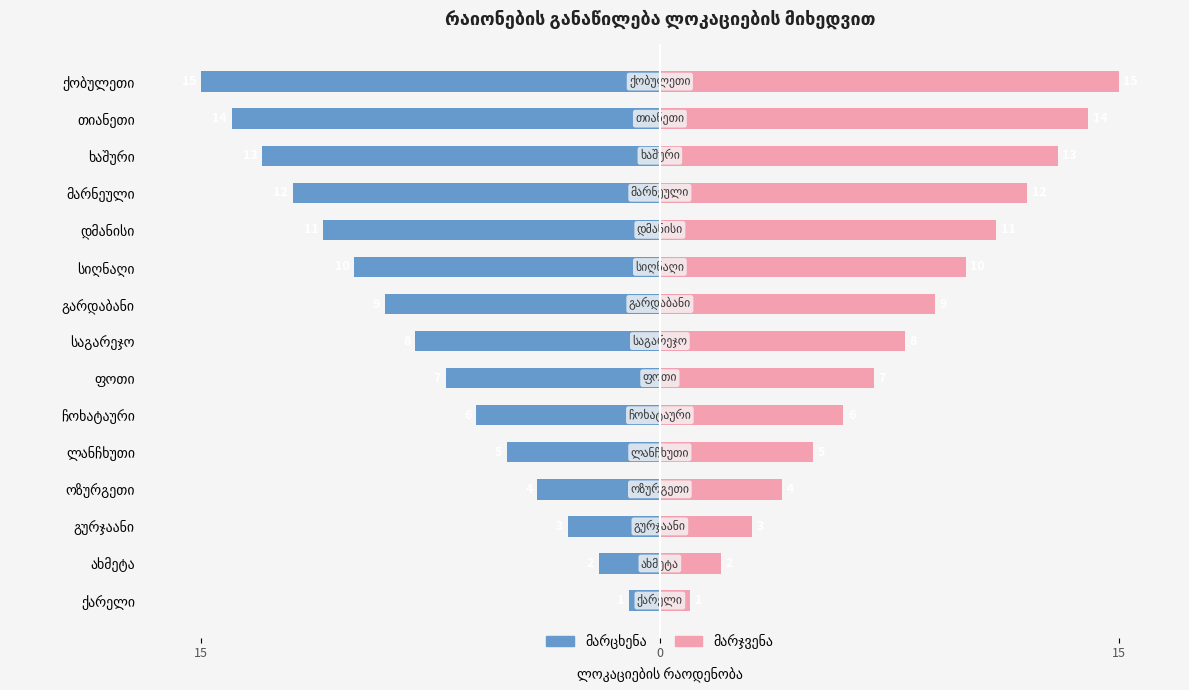

What is the spread (max minus min) of values at ქობულეთი?

30